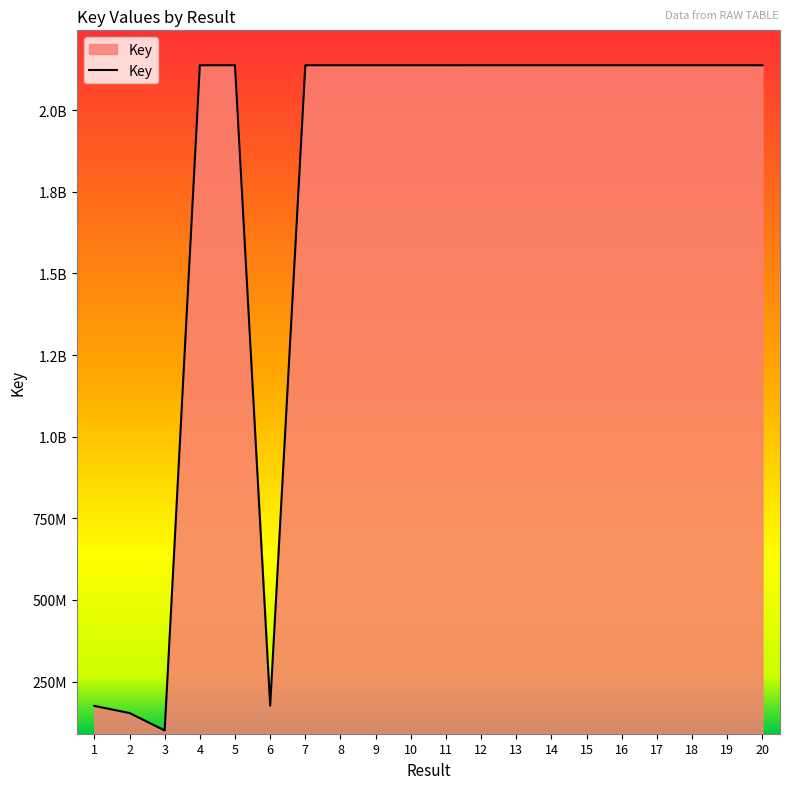

Reading left to right, list all the values displayed in this chart.

1=175573388	2=153813045	3=100476665	4=2137674508	5=2137689341	6=176325432	7=2137653262	8=2137653284	9=2137652355	10=2137660094	11=2137660016	12=2137682228	13=2137680762	14=2137680419	15=2137680782	16=2137701103	17=2137679142	18=2137682442	19=2137701070	20=2137661638